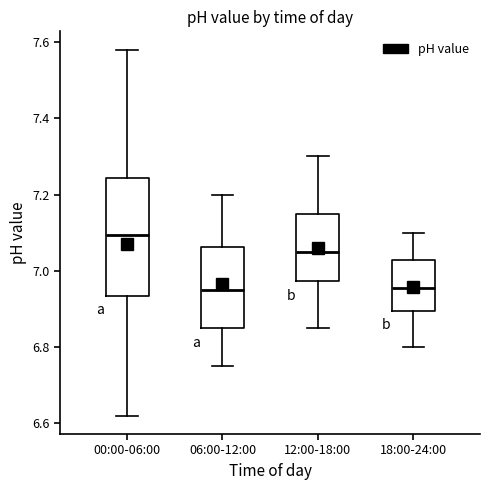

Reading left to right, read every box against the y-axis: the position of its median line, the range the box covers, and the ends of its whiskers. The values are not printed on the chart, so give them approximately, as read against the axis.

00:00-06:00: median 7.10, box 6.94 to 7.24, whiskers 6.62 to 7.58
06:00-12:00: median 6.96, box 6.86 to 7.06, whiskers 6.76 to 7.20
12:00-18:00: median 7.06, box 6.98 to 7.16, whiskers 6.86 to 7.30
18:00-24:00: median 6.96, box 6.90 to 7.02, whiskers 6.80 to 7.10